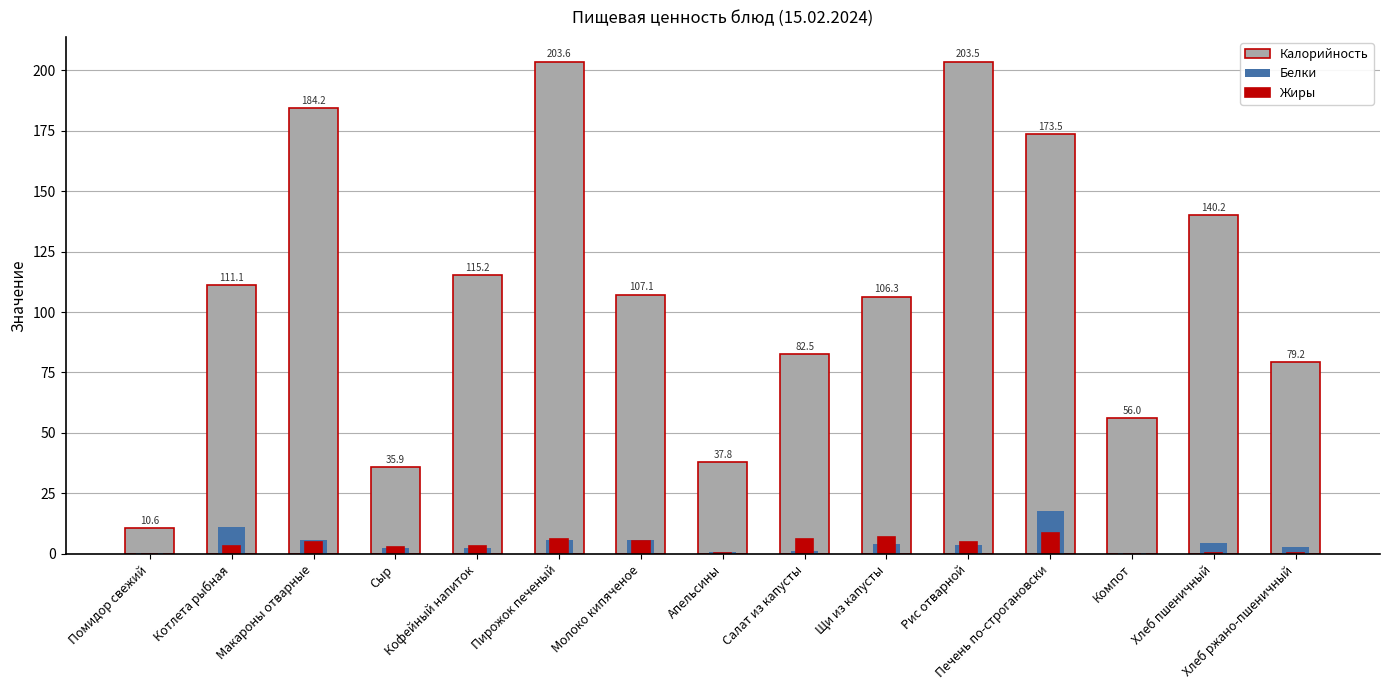

Between Макароны отварные and Щи из капусты, which series saw the biggest shift?

Калорийность